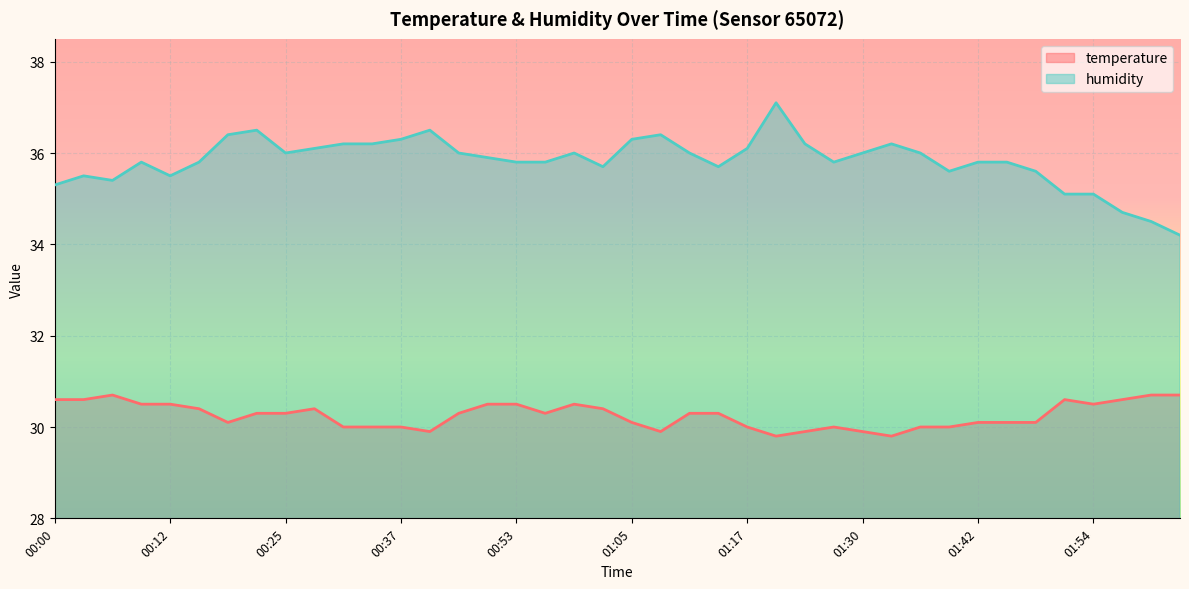

How many values in the temperature series are below 30?

6